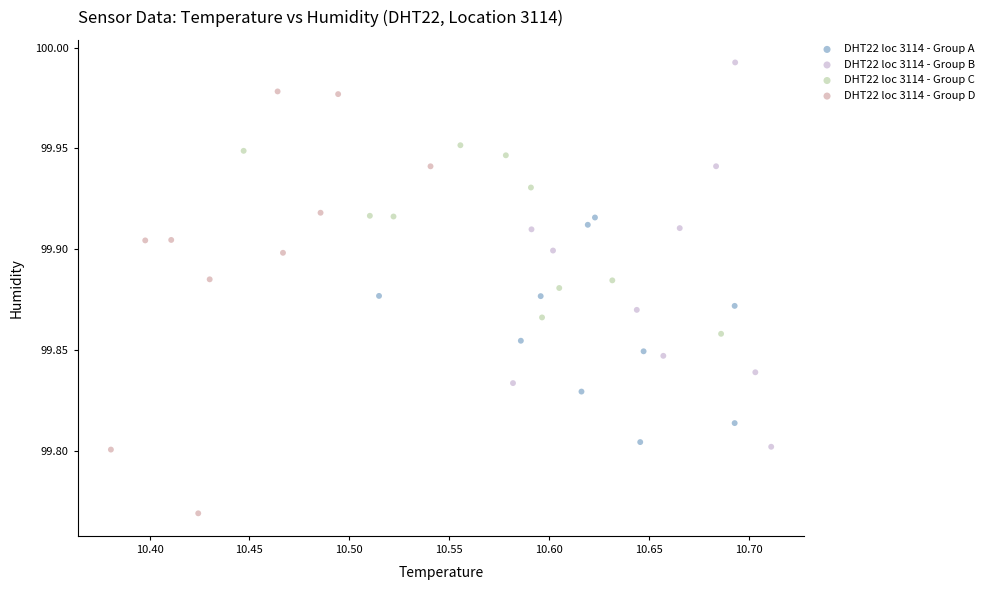

Which series contains the lowest Y value?

DHT22 loc 3114 - Group D